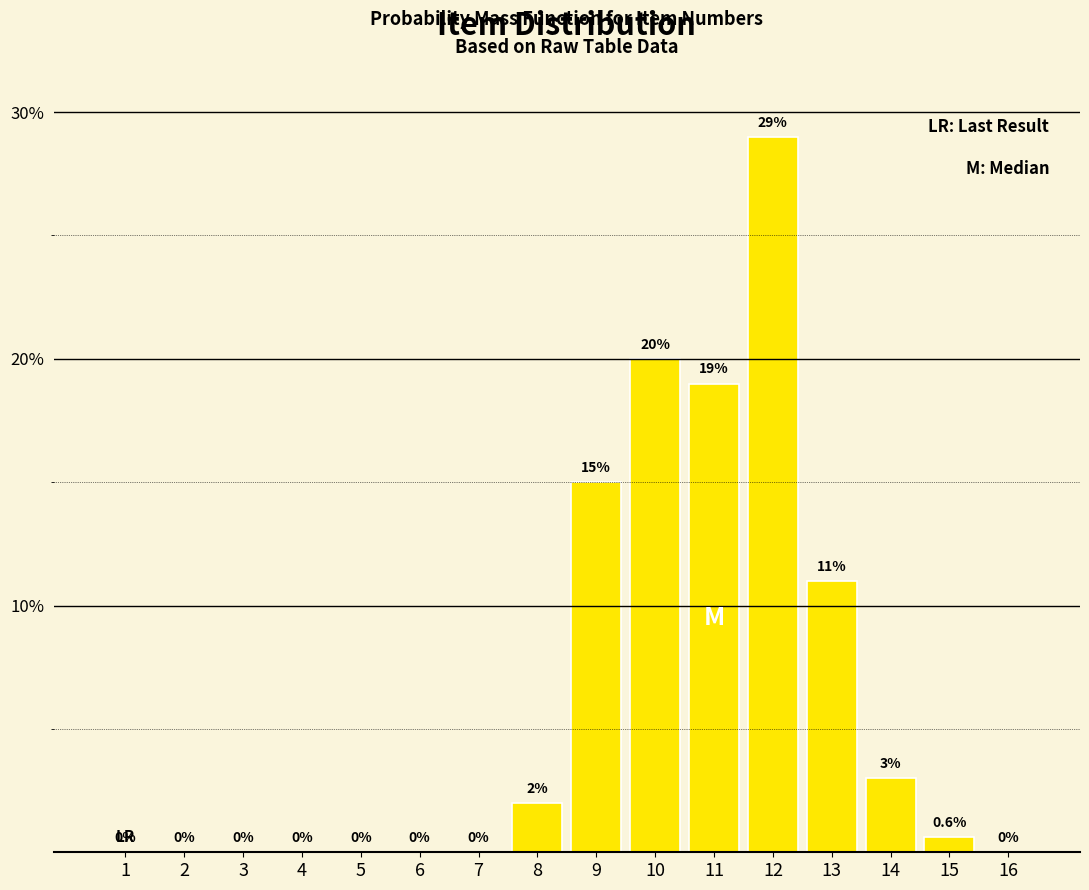

Reading left to right, what are all the values shown in this chart?

1=0.0	2=0.0	3=0.0	4=0.0	5=0.0	6=0.0	7=0.0	8=2.0	9=15.0	10=20.0	11=19.0	12=29.0	13=11.0	14=3.0	15=0.6	16=0.0